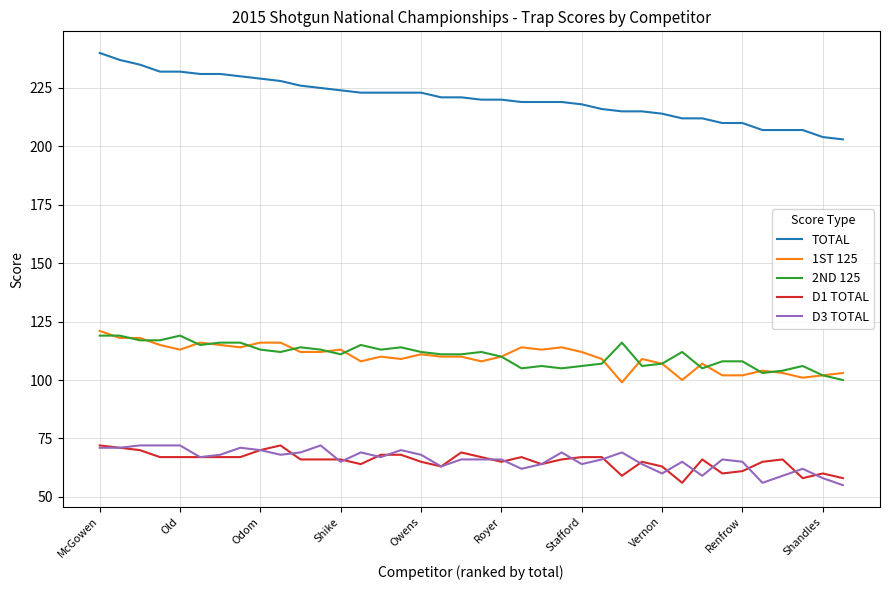

Reading left to right, list all the values displayed in this chart.

TOTAL: 240	237	235	232	232	231	231	230	229	228	226	225	224	223	223	223	223	221	221	220	220	219	219	219	218	216	215	215	214	212	212	210	210	207	207	207	204	203
1ST 125: 121	118	118	115	113	116	115	114	116	116	112	112	113	108	110	109	111	110	110	108	110	114	113	114	112	109	99	109	107	100	107	102	102	104	103	101	102	103
2ND 125: 119	119	117	117	119	115	116	116	113	112	114	113	111	115	113	114	112	111	111	112	110	105	106	105	106	107	116	106	107	112	105	108	108	103	104	106	102	100
D1 TOTAL: 72	71	70	67	67	67	67	67	70	72	66	66	66	64	68	68	65	63	69	67	65	67	64	66	67	67	59	65	63	56	66	60	61	65	66	58	60	58
D3 TOTAL: 71	71	72	72	72	67	68	71	70	68	69	72	65	69	67	70	68	63	66	66	66	62	64	69	64	66	69	64	60	65	59	66	65	56	59	62	58	55